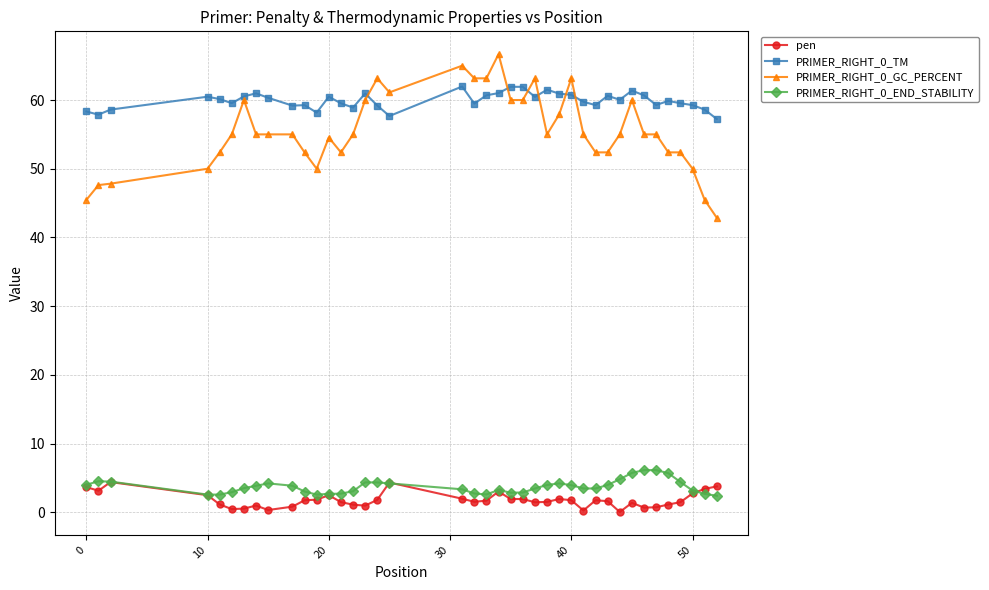

True or false: pen and PRIMER_RIGHT_0_TM cross at least once.

False